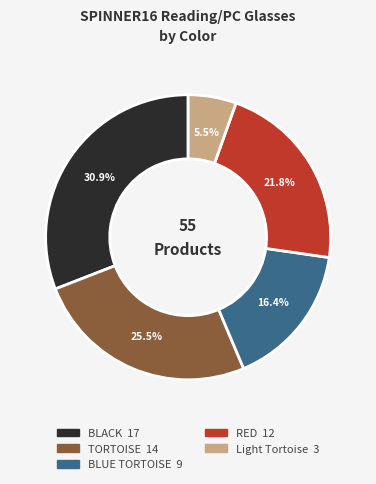

Does any single category account for the majority?

No